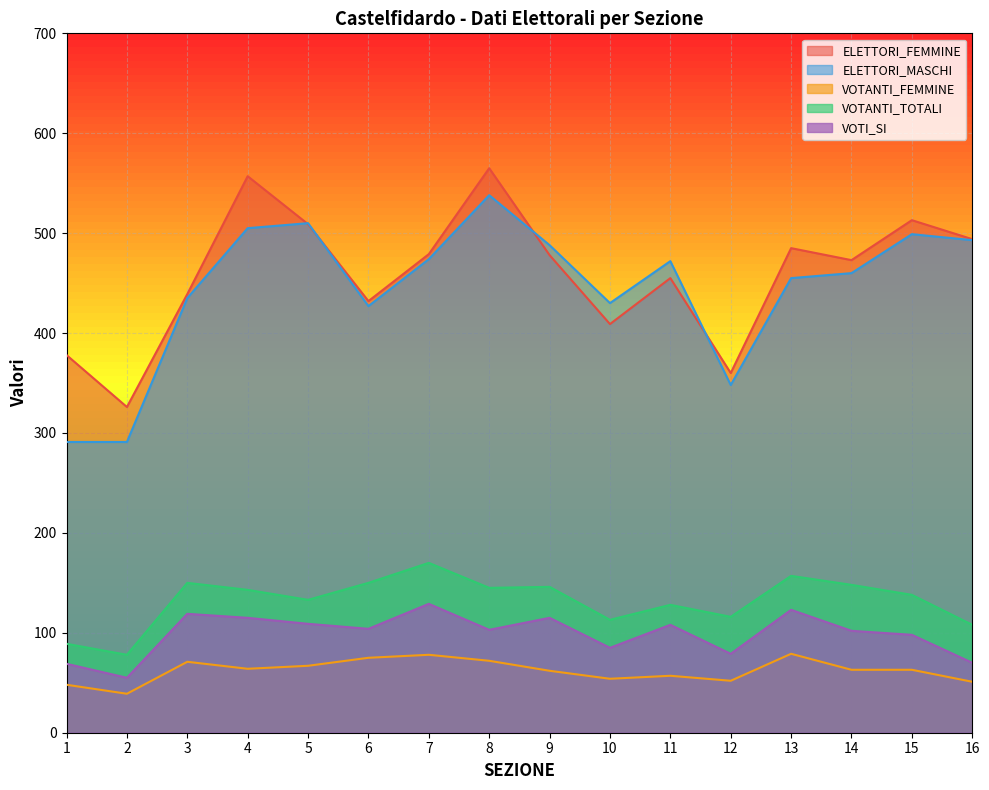

What is the average value of the VOTANTI_TOTALI series?

132